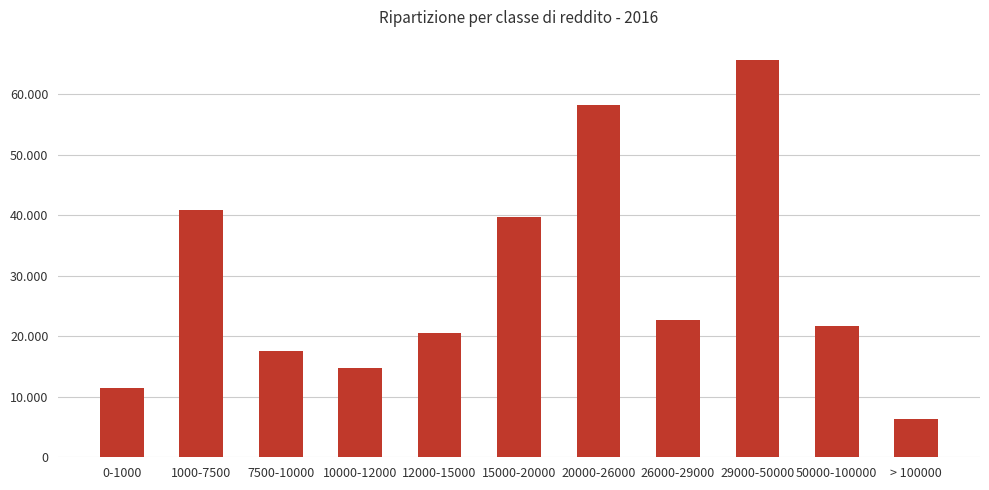

List the labels in order of value, largest first.

29000-50000, 20000-26000, 1000-7500, 15000-20000, 26000-29000, 50000-100000, 12000-15000, 7500-10000, 10000-12000, 0-1000, > 100000